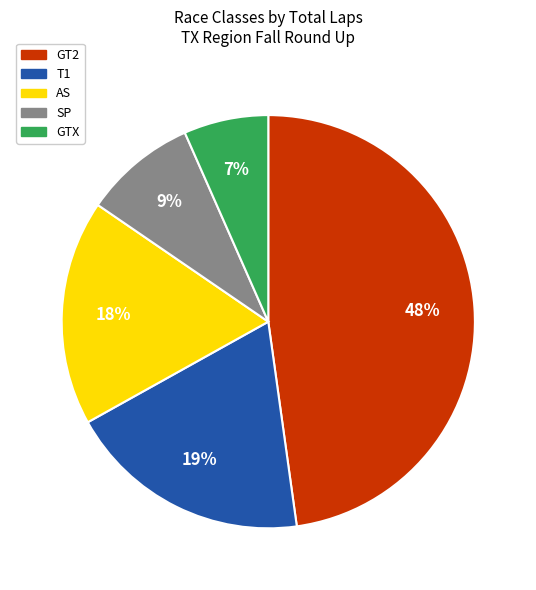

Is there any slice that represents more than half of the pie?

No